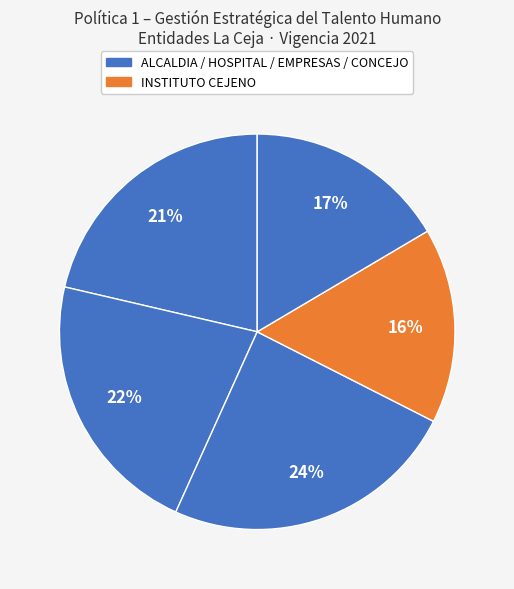

Count the number of slices in the pie.

5